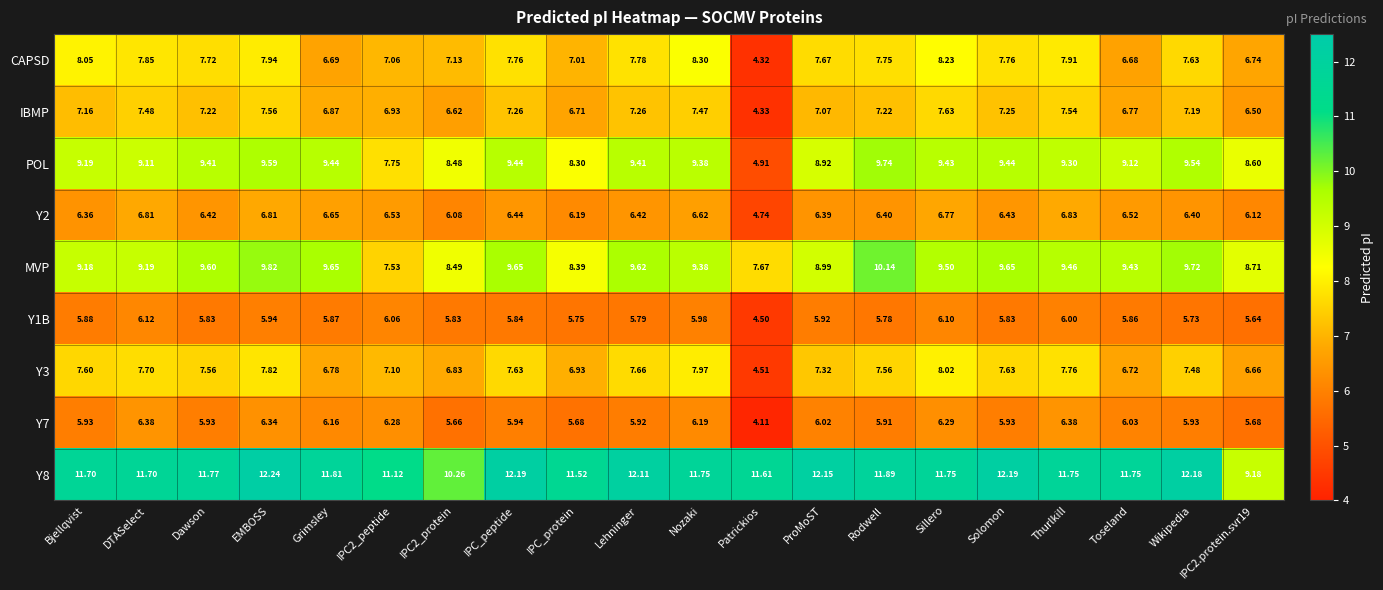

At which category does the chart reach its minimum across all series?

Patrickios